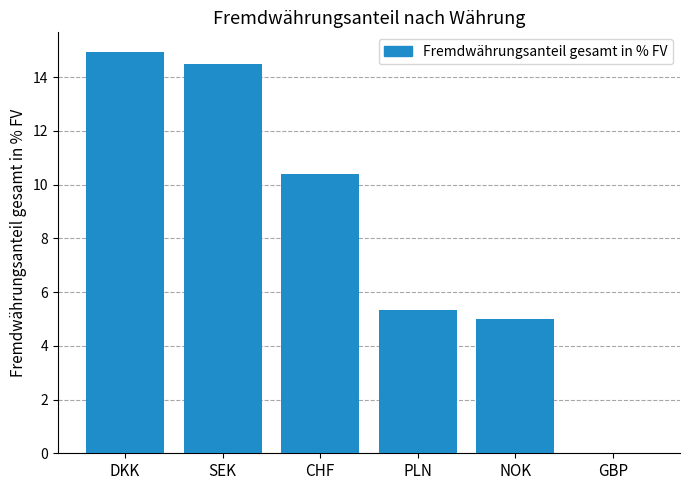

What is the change in value from DKK to SEK?

-0.4